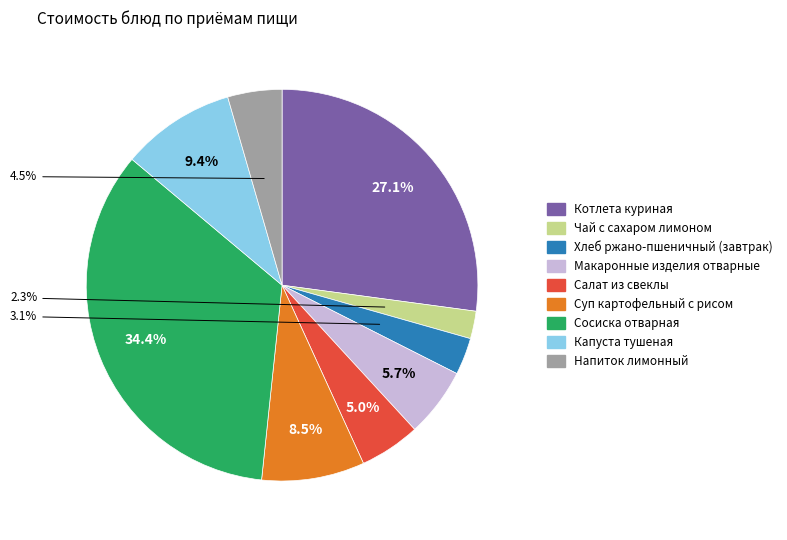

Which category has the smallest portion of the pie?

Чай с сахаром лимоном